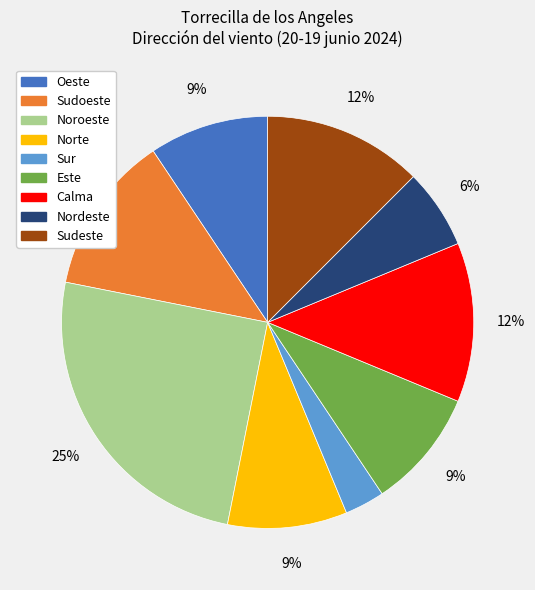

Is there any slice that represents more than half of the pie?

No